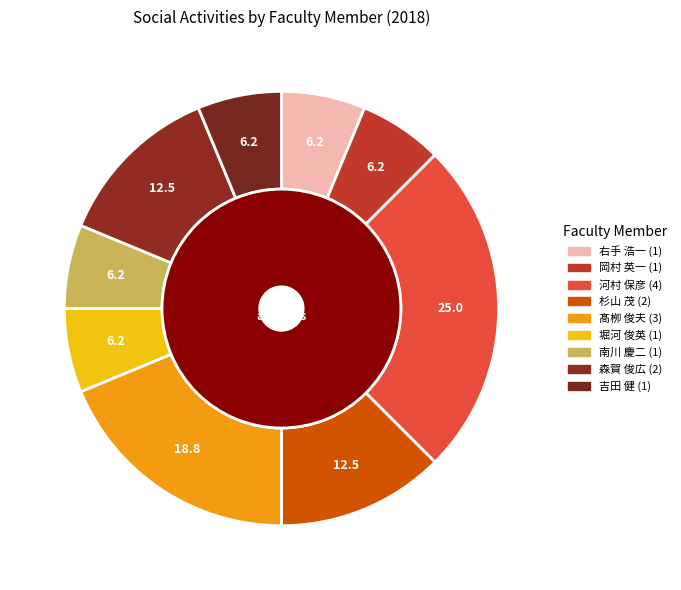

Does any single category account for the majority?

No